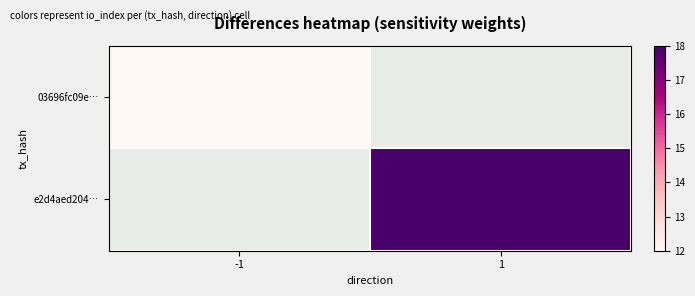

How many values in 03696fc09e… are above zero?

1